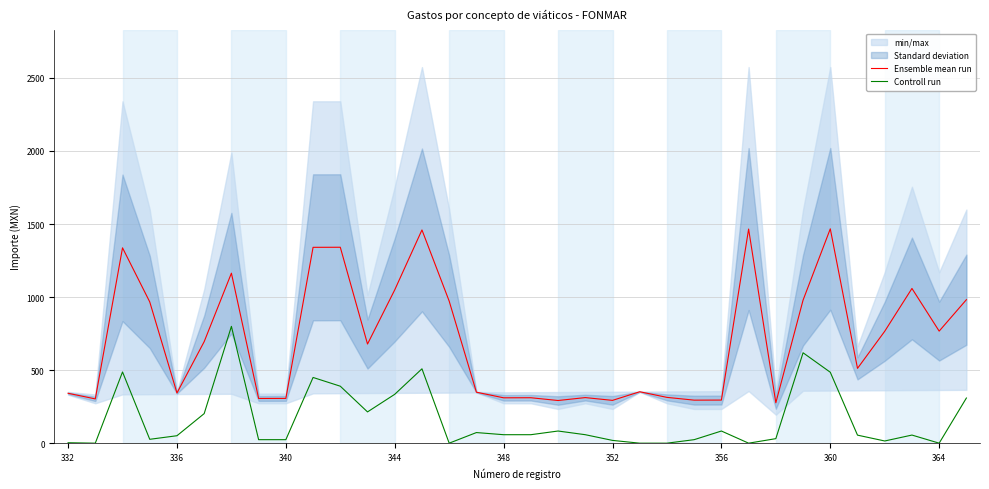

What is the maximum value for Ensemble mean run?

1467.0